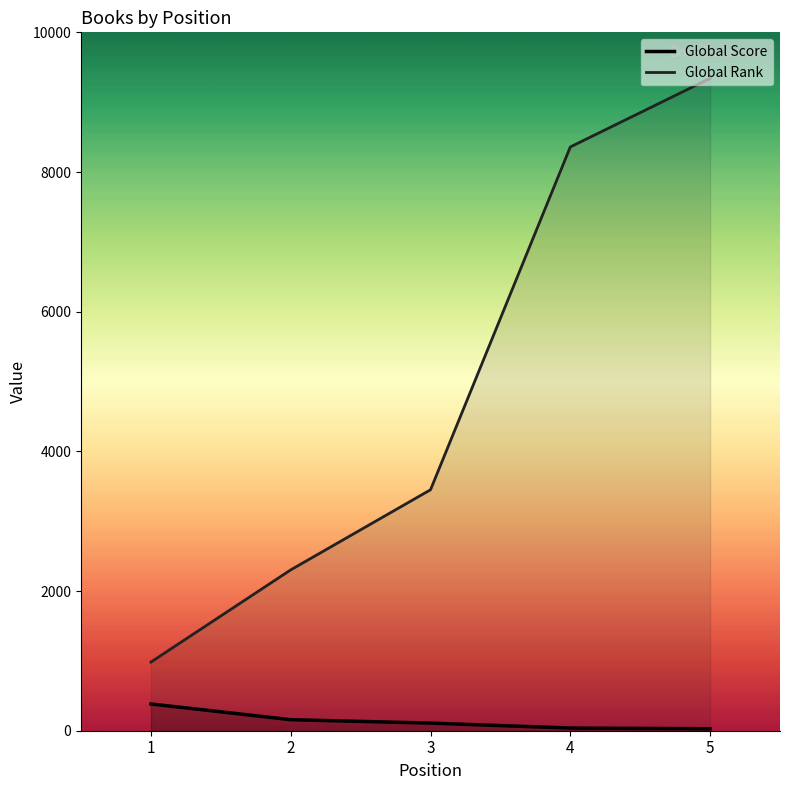

Rank the series by their average value, from highest to lowest.

Global Rank, Global Score